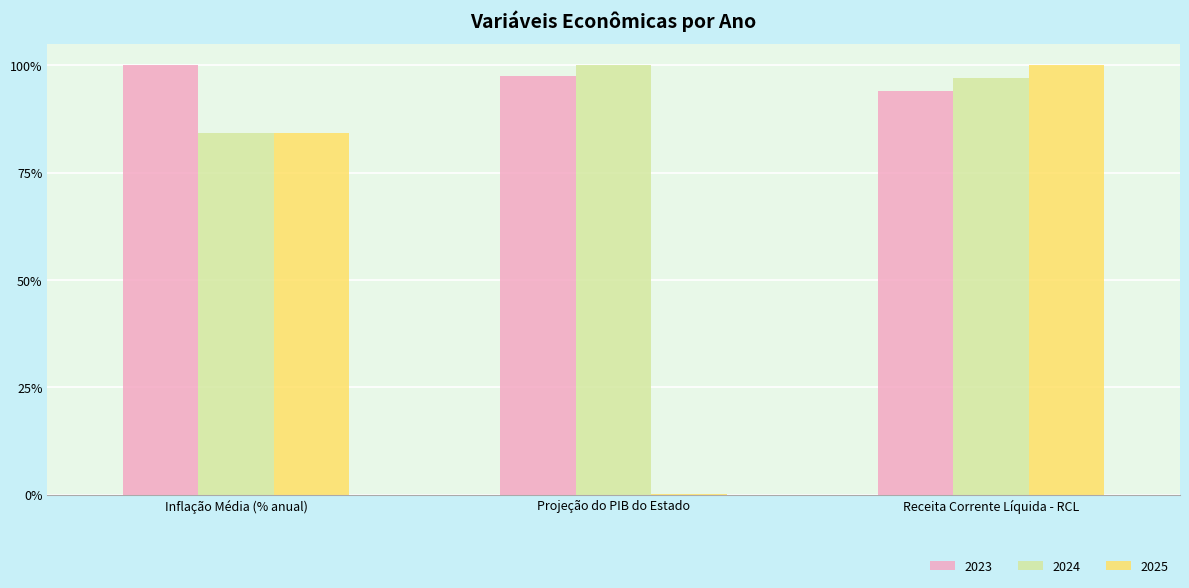

Does the chart contain stacked bars?

No